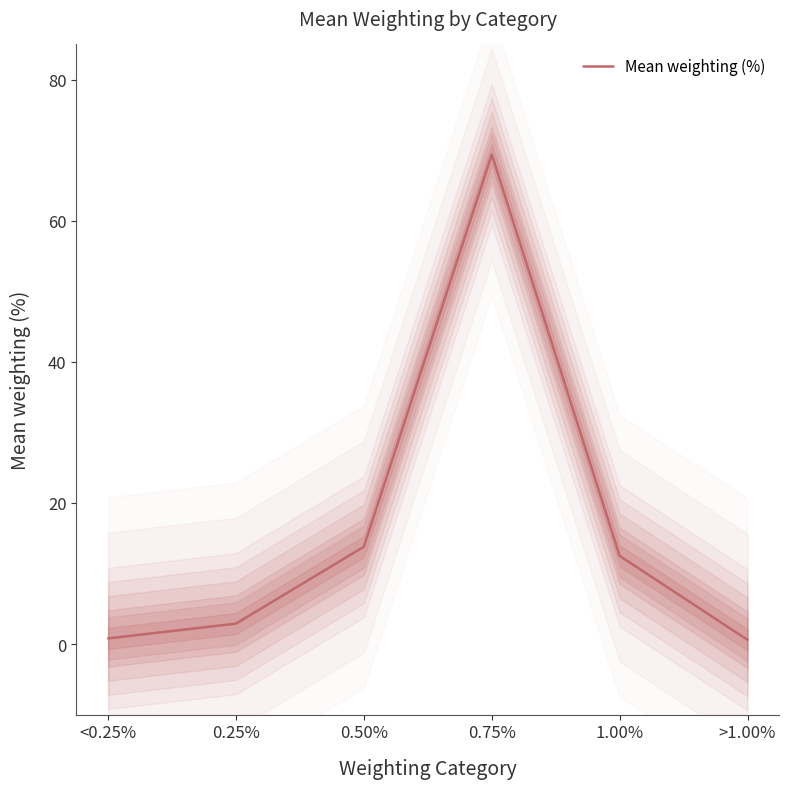

Which label corresponds to the largest value in the chart?

0.75%